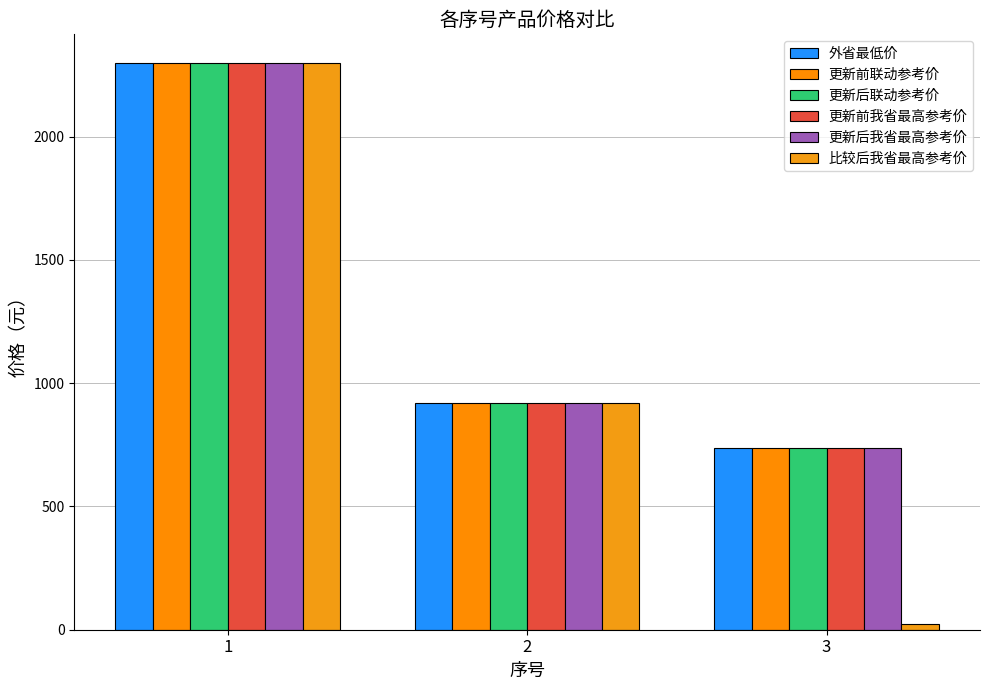

At which label does 更新后我省最高参考价 reach its minimum?

3